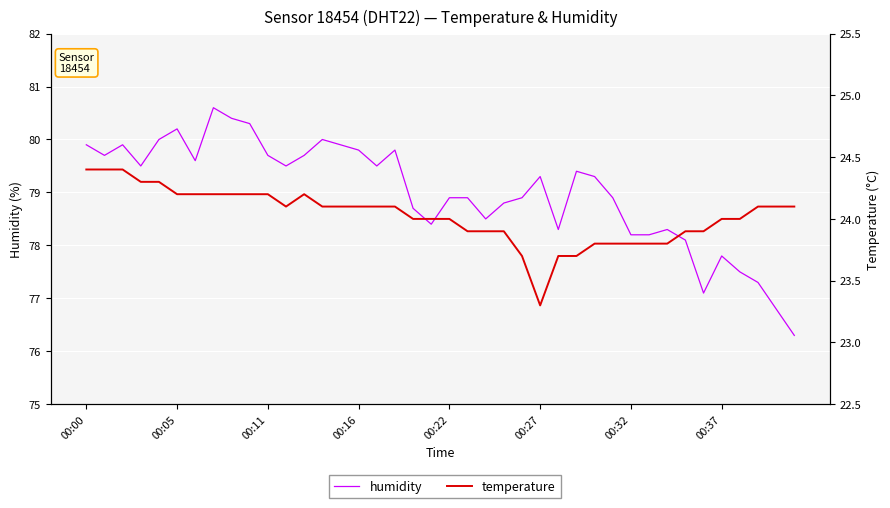

True or false: temperature has more than 0 points higher than both neighbors.

True